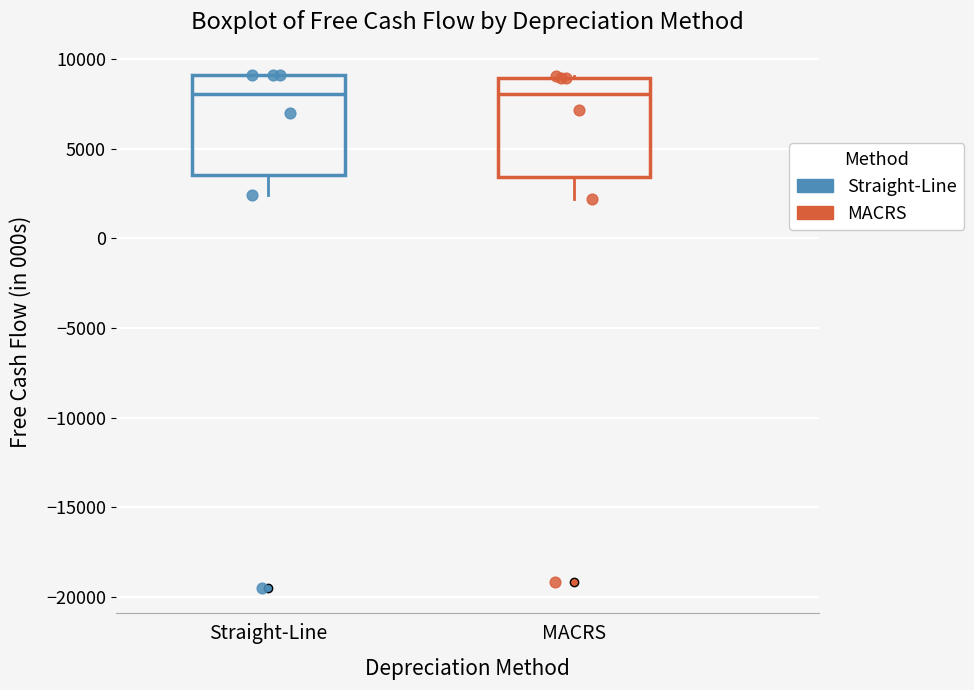

Reading left to right, read every box against the y-axis: the position of its median line, the range the box covers, and the ends of its whiskers. The values are not printed on the chart, so give them approximately, as read against the axis.

Straight-Line: median 8000, box 3500 to 9000, whiskers 2500 to 9000
MACRS: median 8000, box 3500 to 9000, whiskers 2000 to 9000